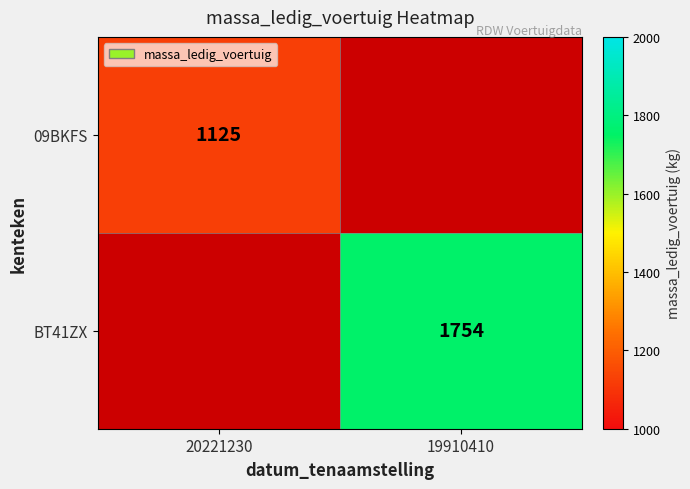

The value of BT41ZX at 19910410 is 1754. True or false?

True